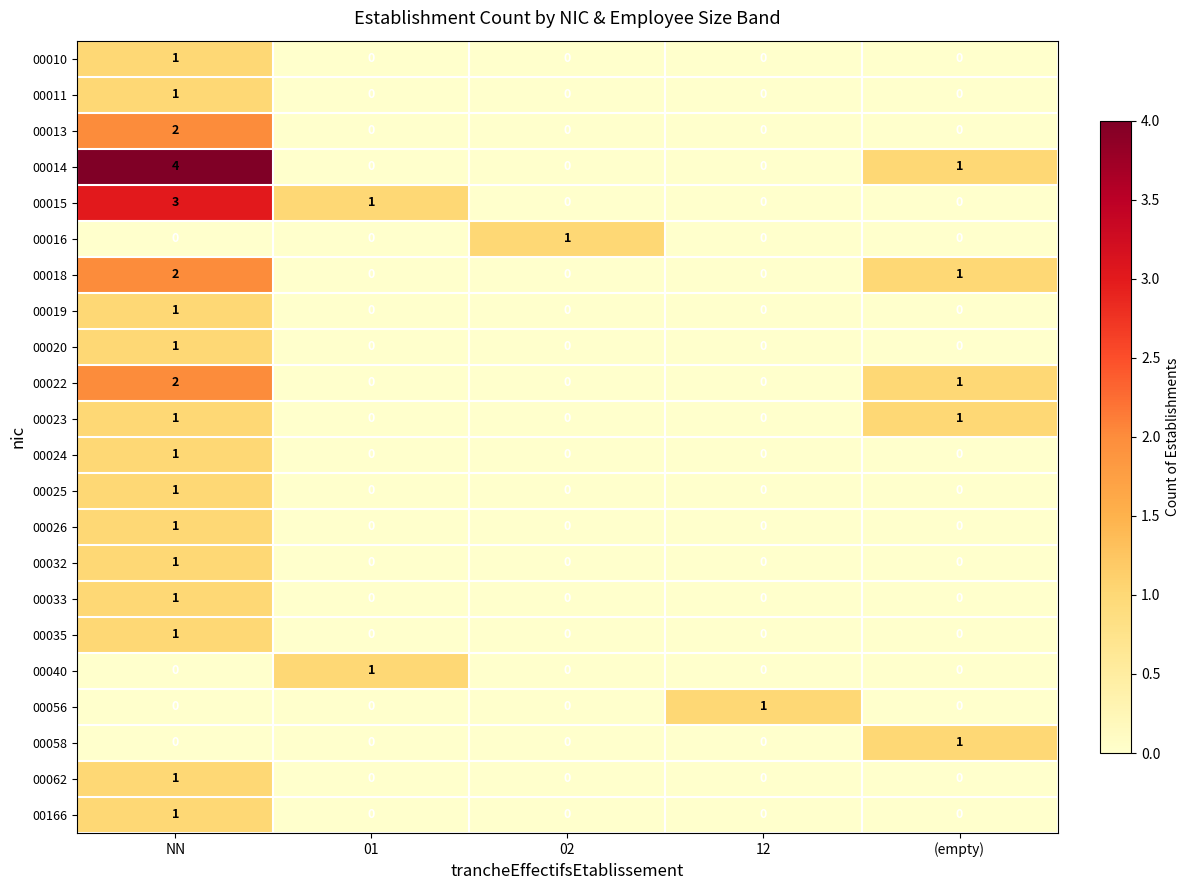

Count the 00020 values in the range 0 to 1.

5